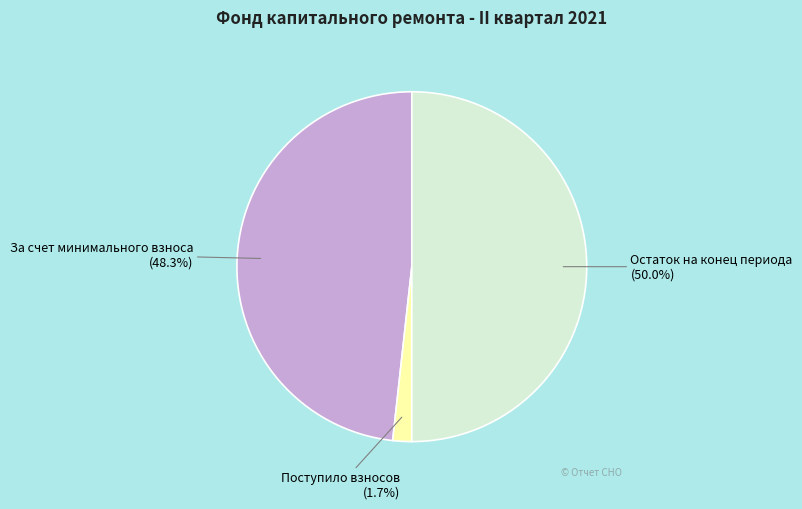

Does За счет минимального взноса represent more than half of the total?

No